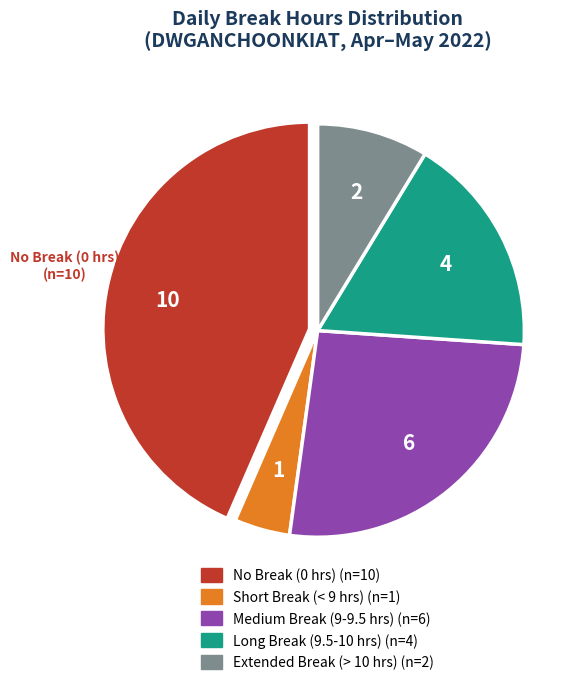

Does any single category account for the majority?

No